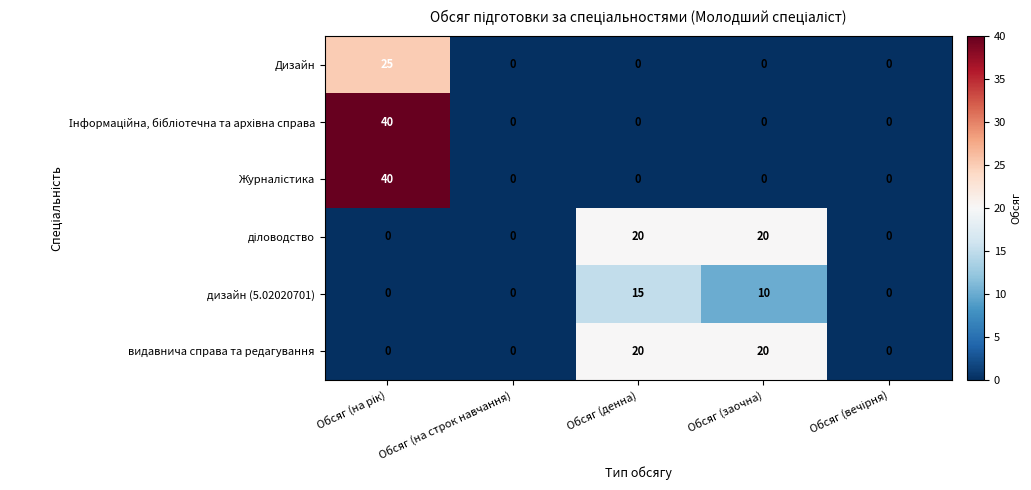

True or false: Дизайн has a value of -9 at Обсяг (денна).

False